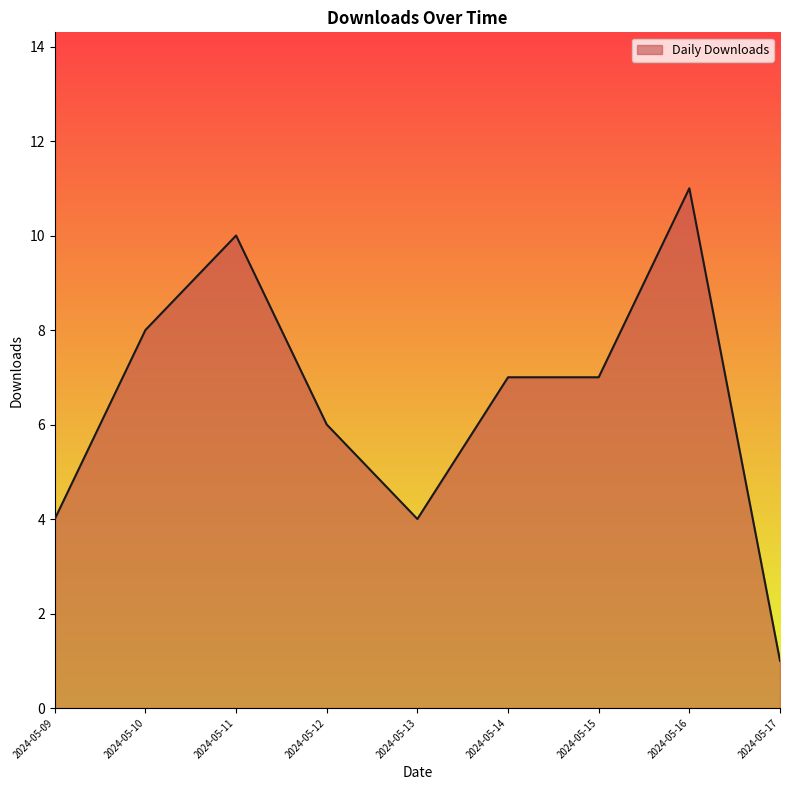

Where is the first local maximum?

2024-05-11